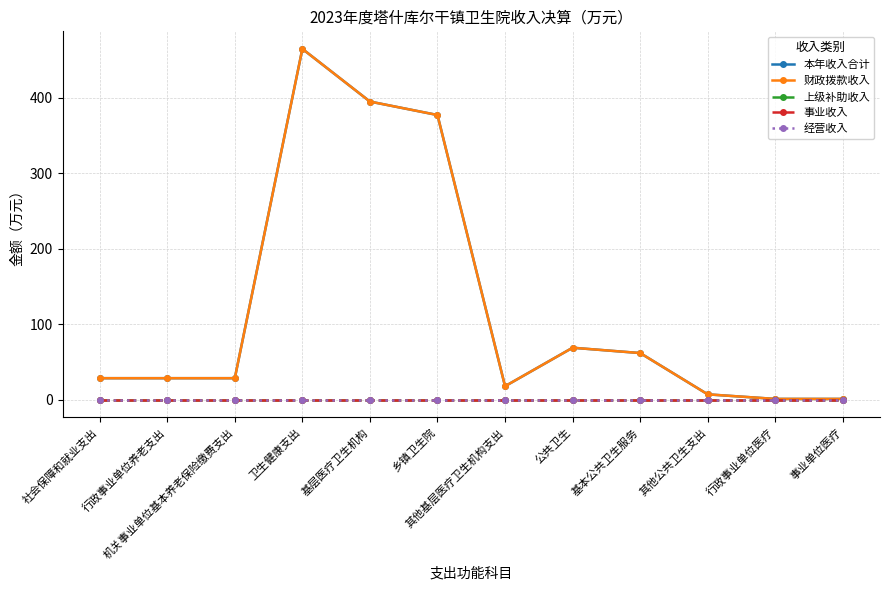

Is this an area chart (filled region under the line)?

No